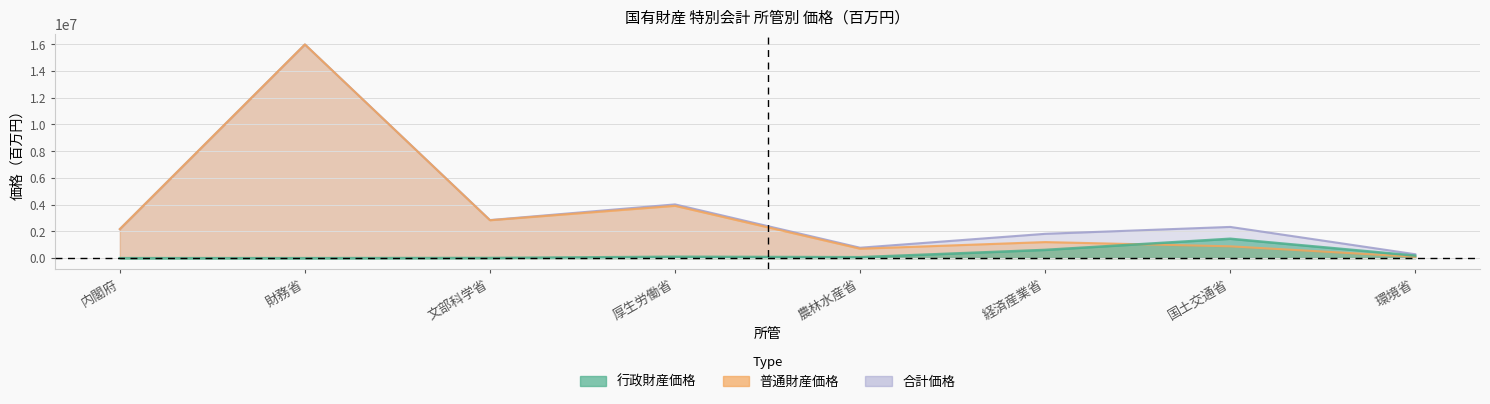

Which category has the highest value in the 普通財産価格 series?

財務省